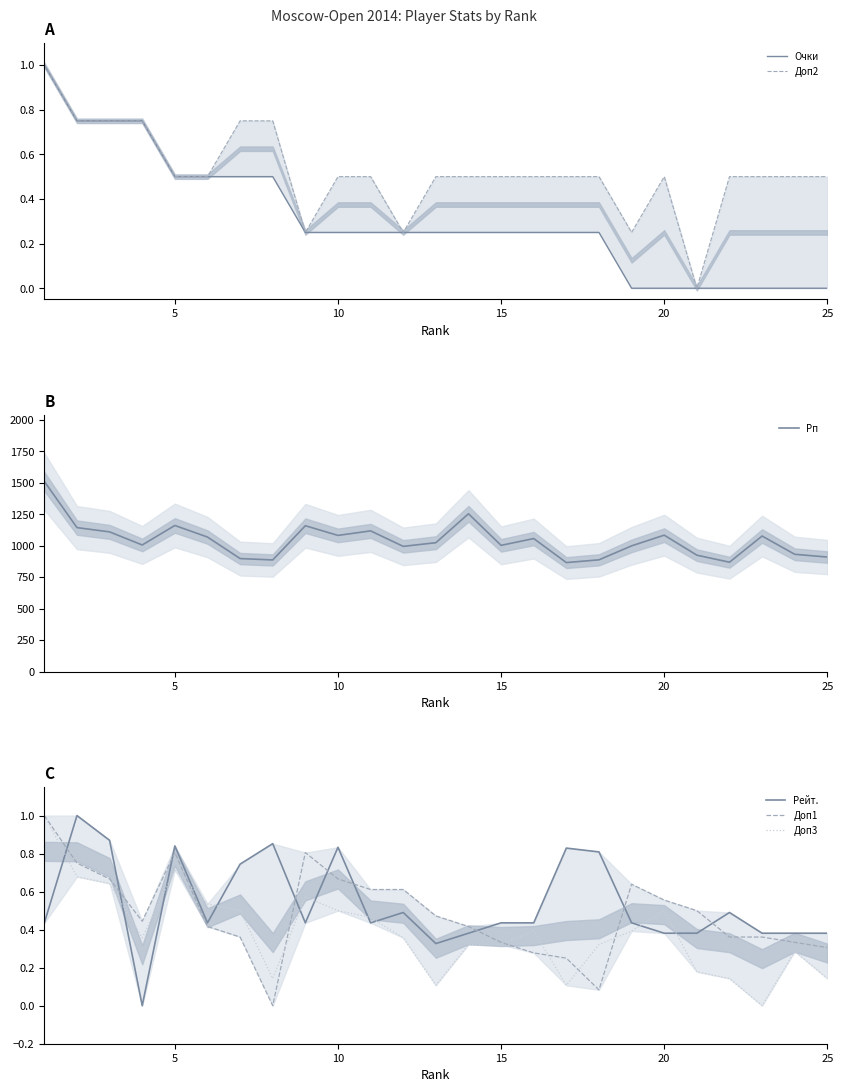

Which series ends up on top after the final intersection of Доп1 and Доп2?

Доп2